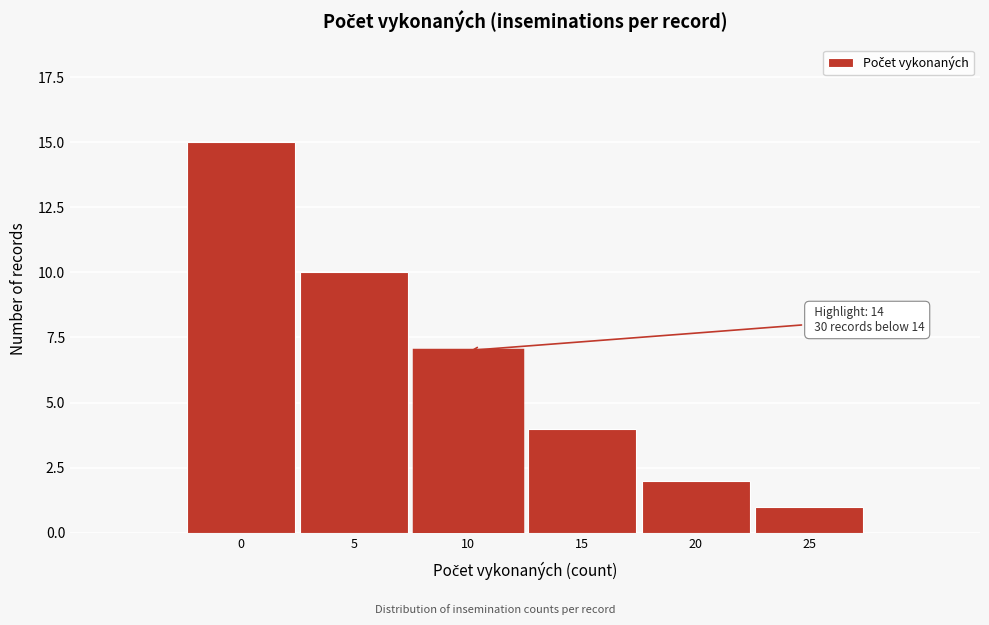

Reading left to right, extract all data points from this chart.

15	10	7	4	2	1